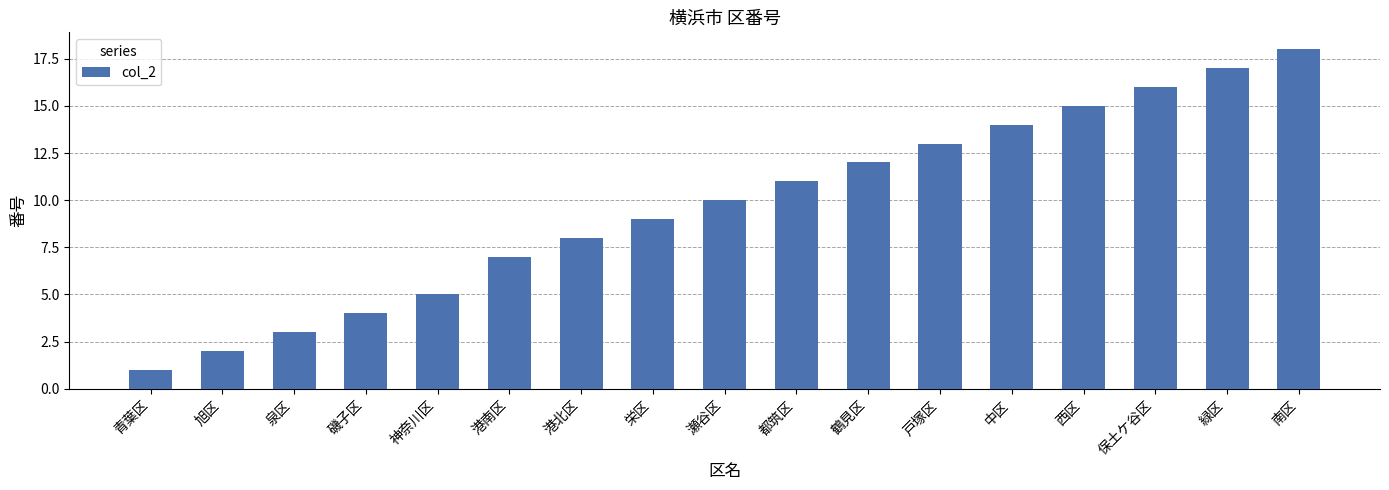

What is the average value?

10